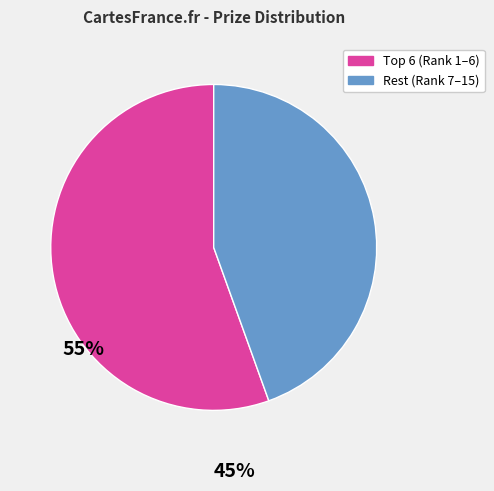

Does any single category account for the majority?

Yes